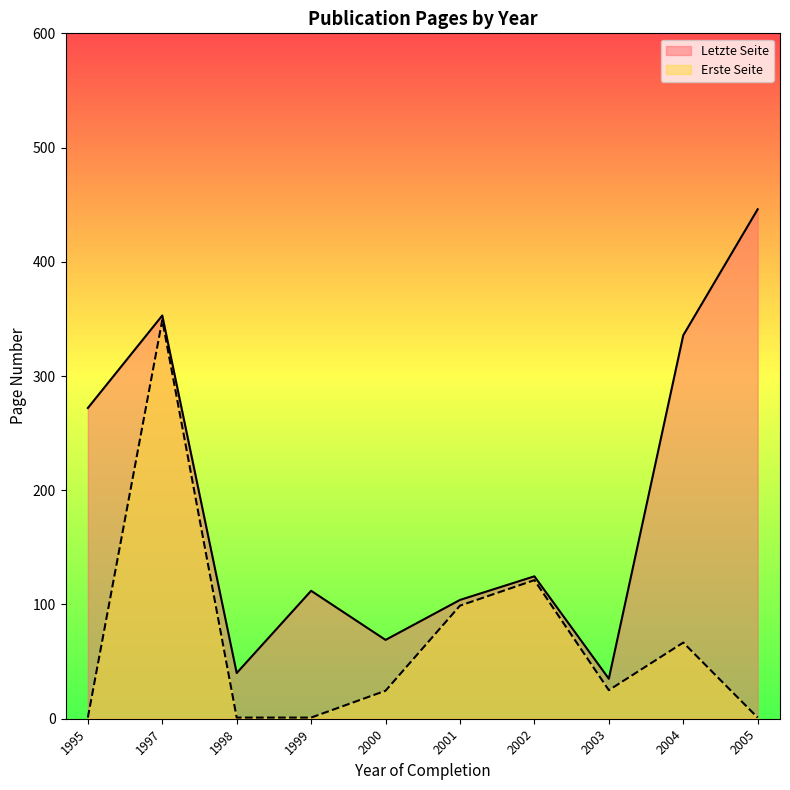

Where is Erste Seite nearest to the value 175?

2002